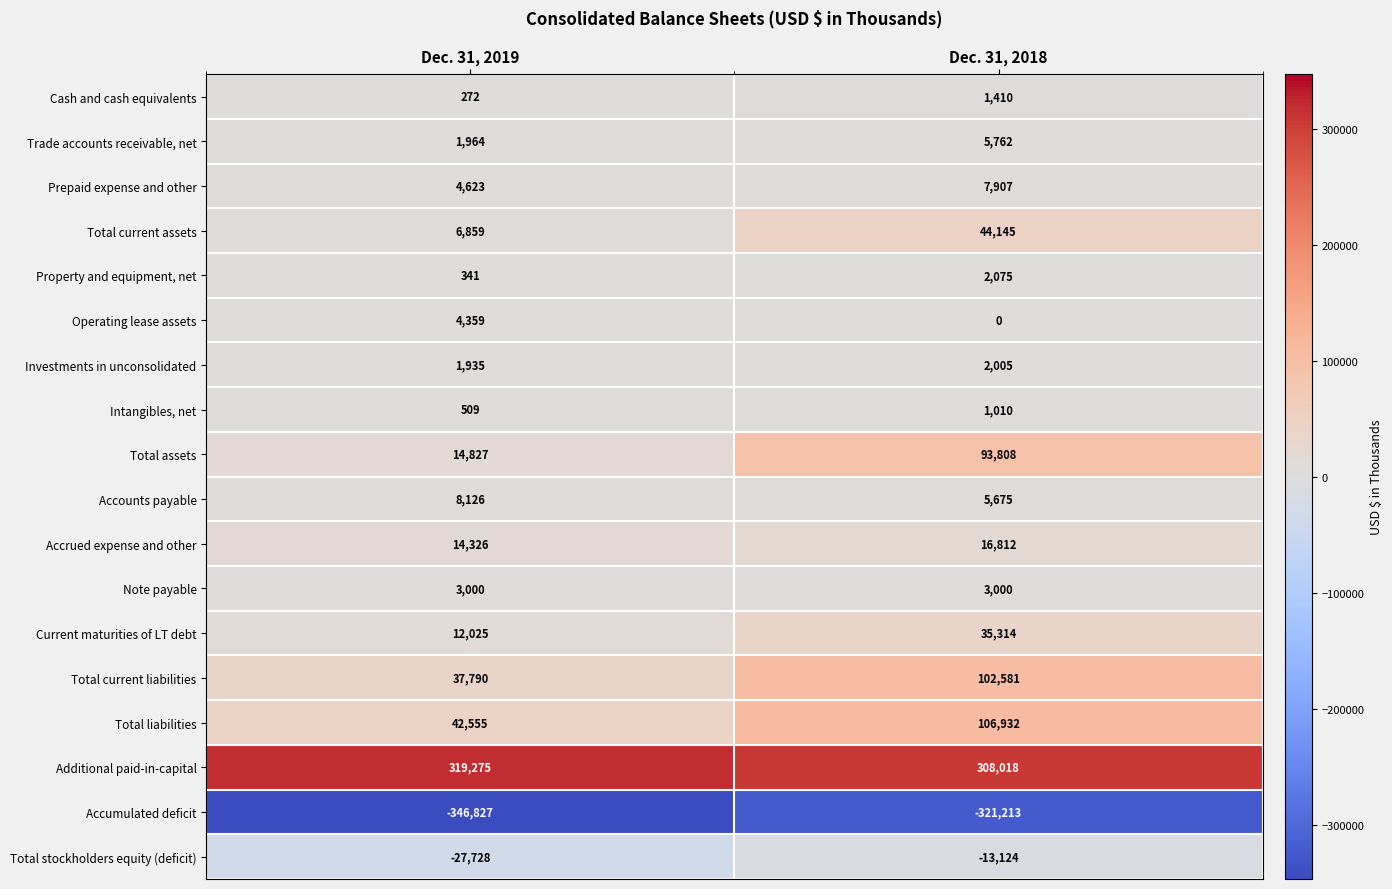

What is the sum of the Intangibles, net values at Dec. 31, 2019 and Dec. 31, 2018?

1519